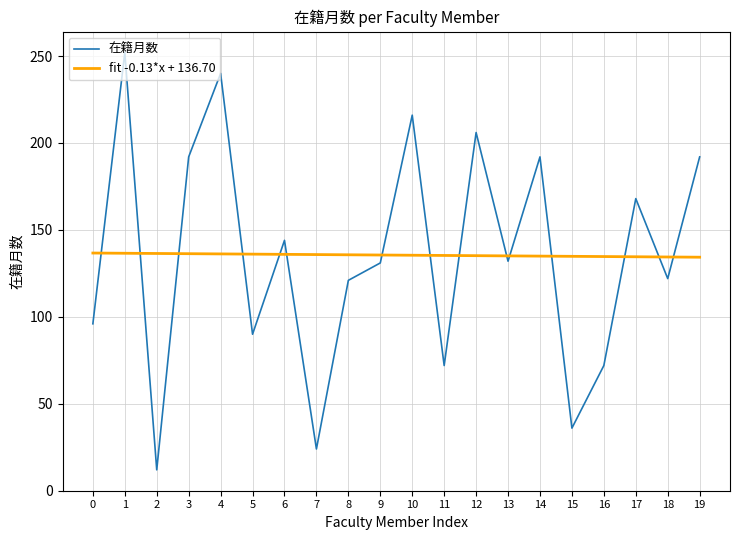

Is the value of 在籍月数 at 6 greater than the value of fit -0.13*x + 136.70 at 1?

Yes